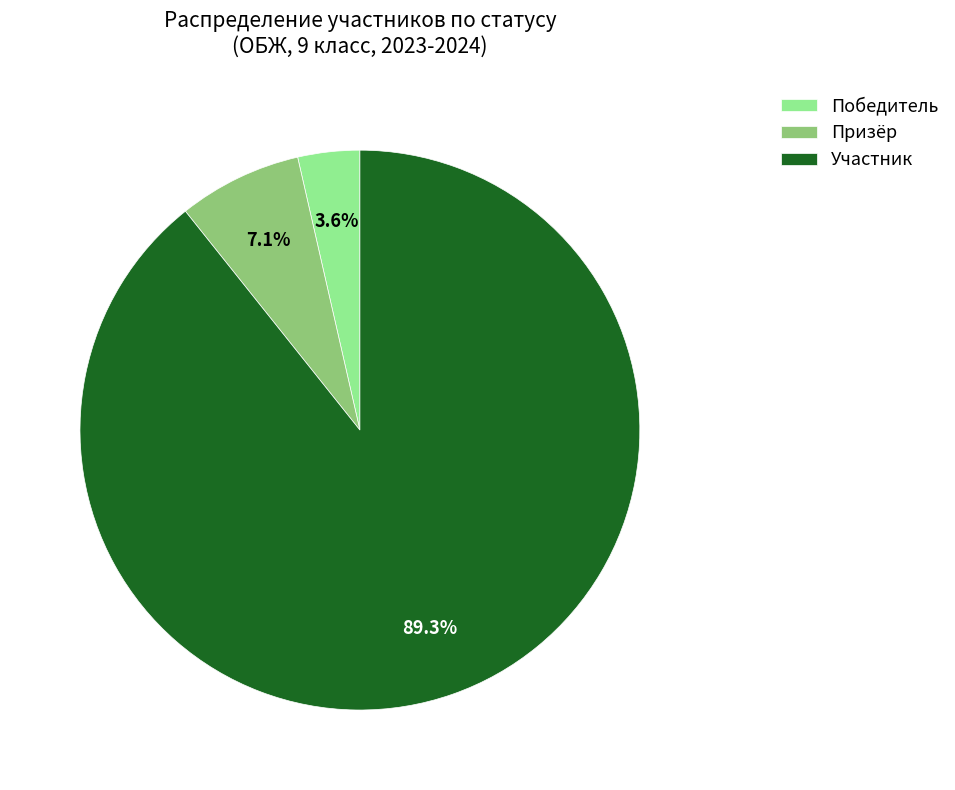

Between Призёр and Участник, which is larger?

Участник